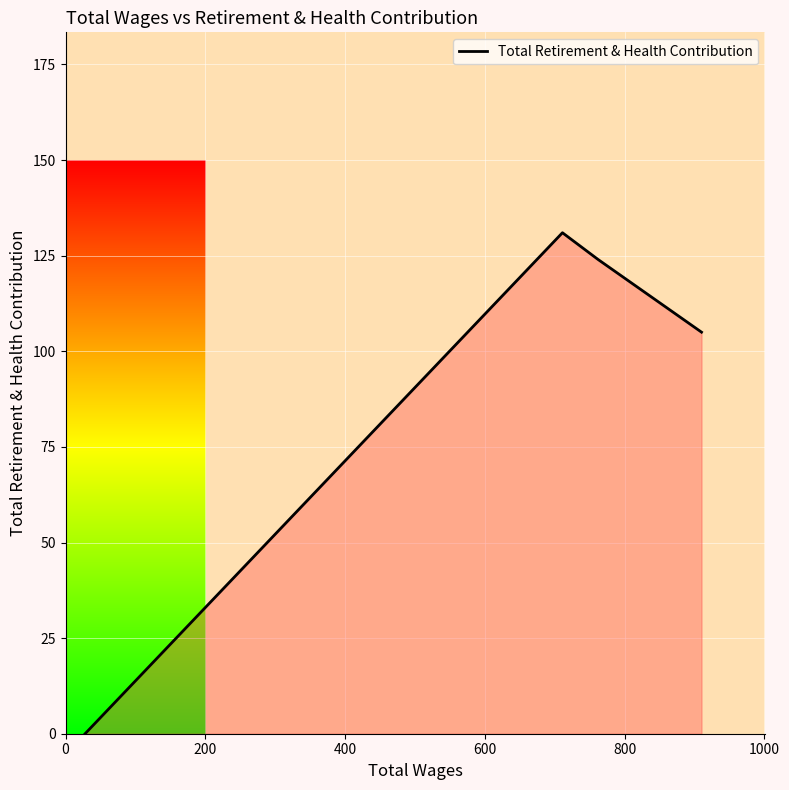

What is the difference between the maximum and minimum values?

131